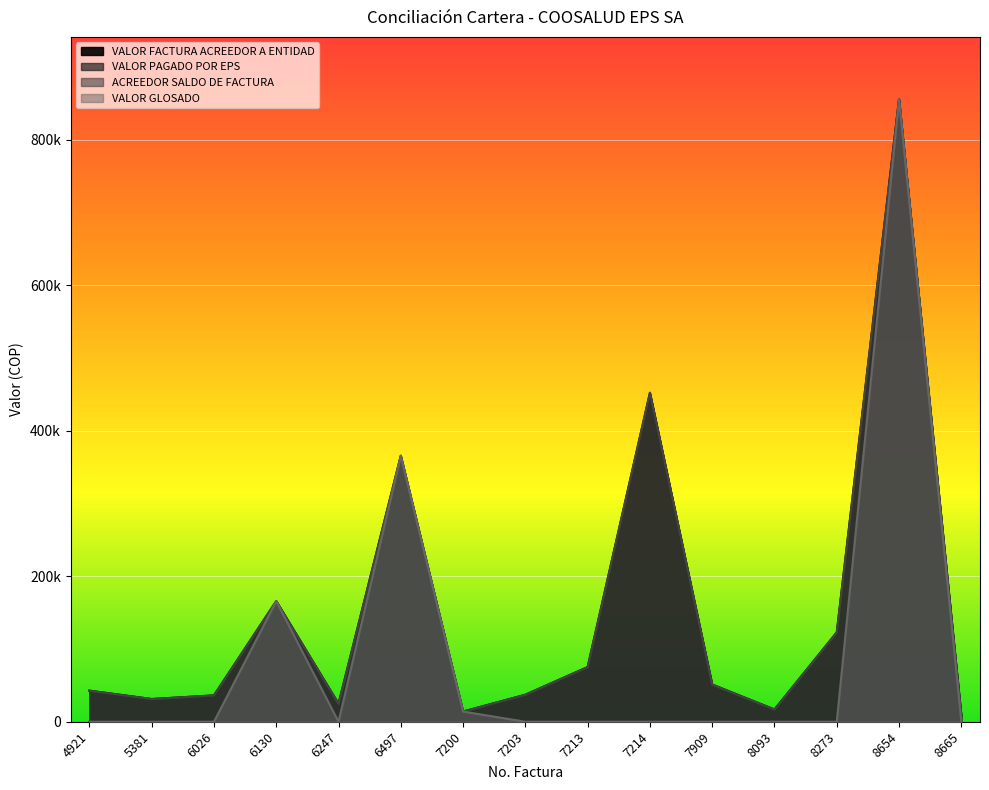

Which series has the widest spread of values?

VALOR GLOSADO